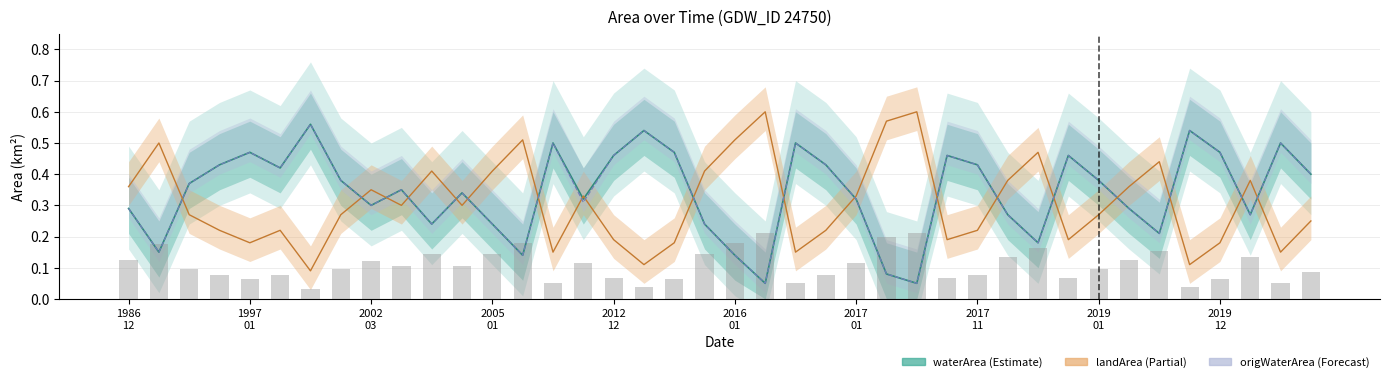

How many distinct data groups are displayed?

4